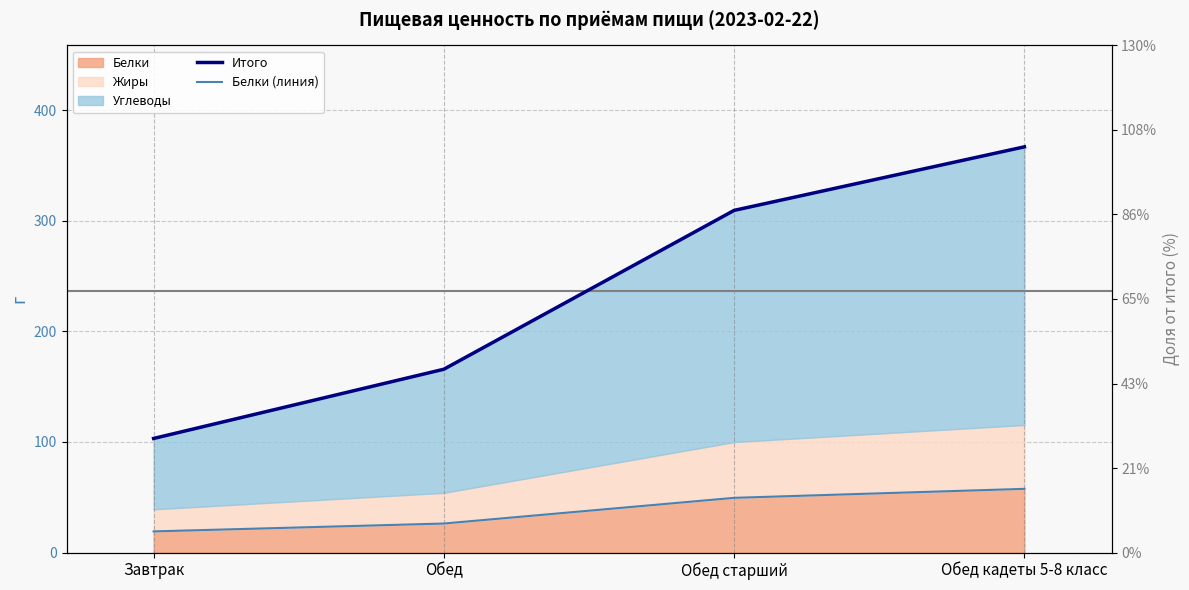

Which series has the largest total across all categories?

Итого